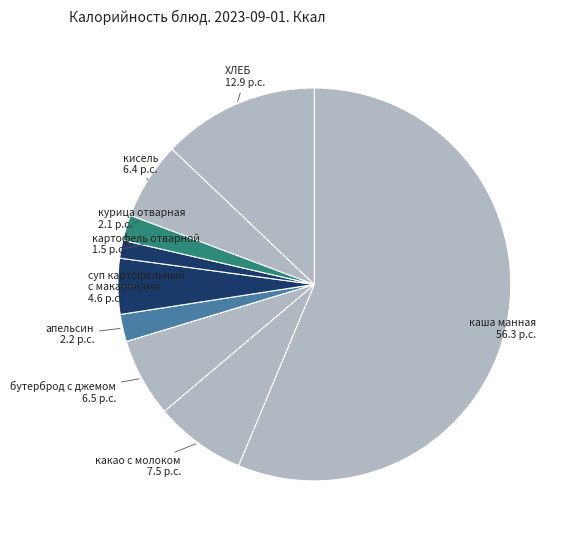

Count the number of slices in the pie.

9